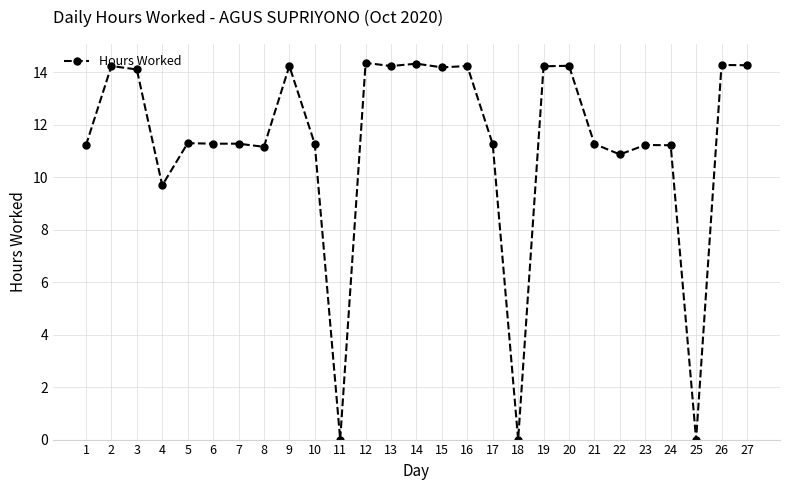

What is the difference between the values at 14 and 4?

4.6